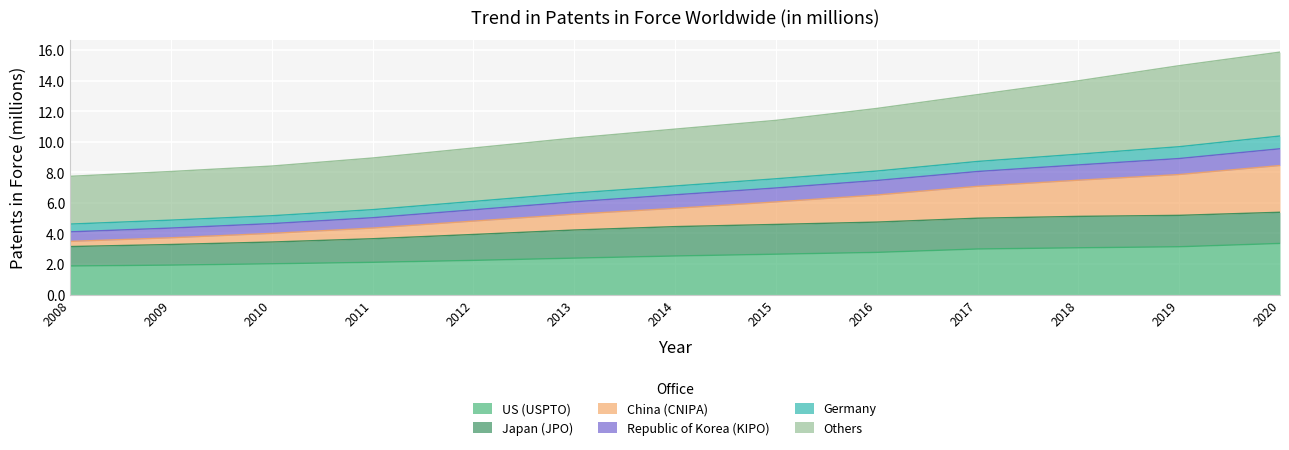

Which series has the widest spread of values?

China (CNIPA)